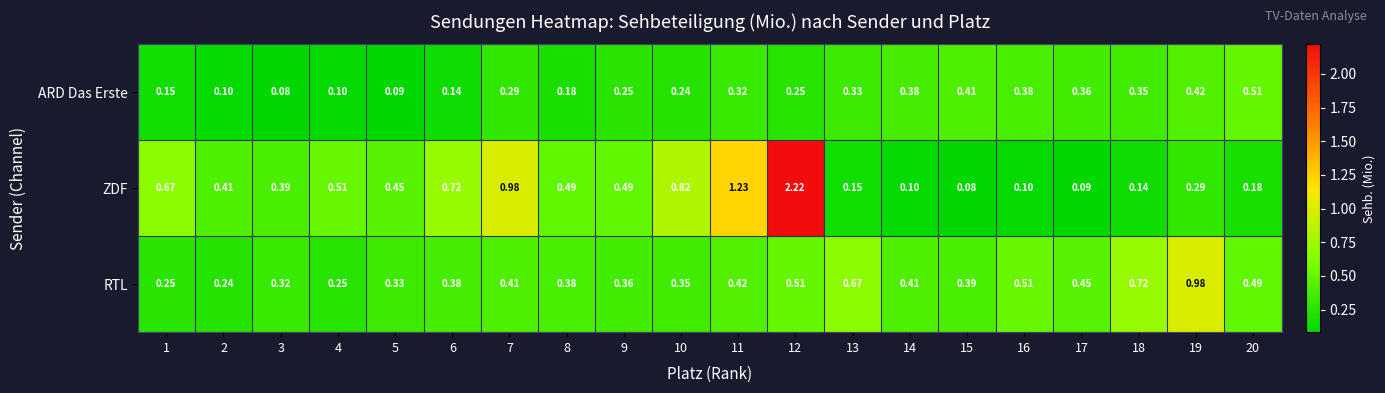

Which category has the highest value across all series?

12